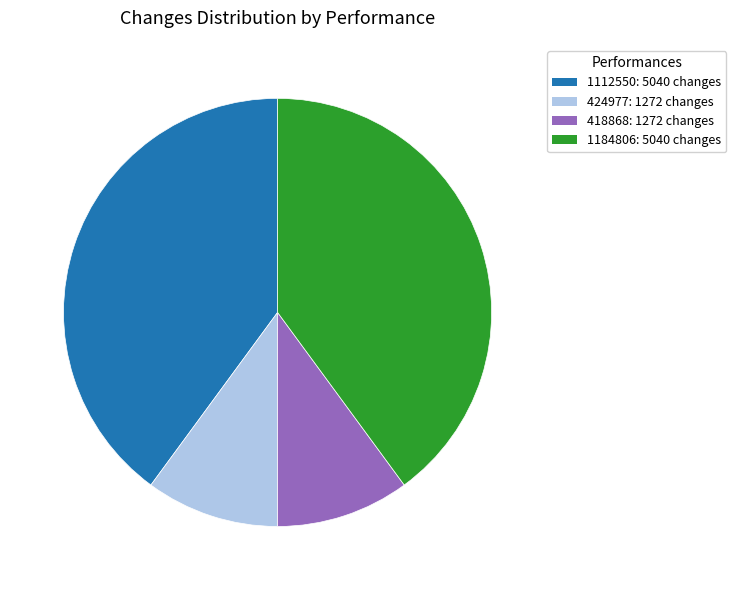

Between 1112550 and 418868, which is larger?

1112550